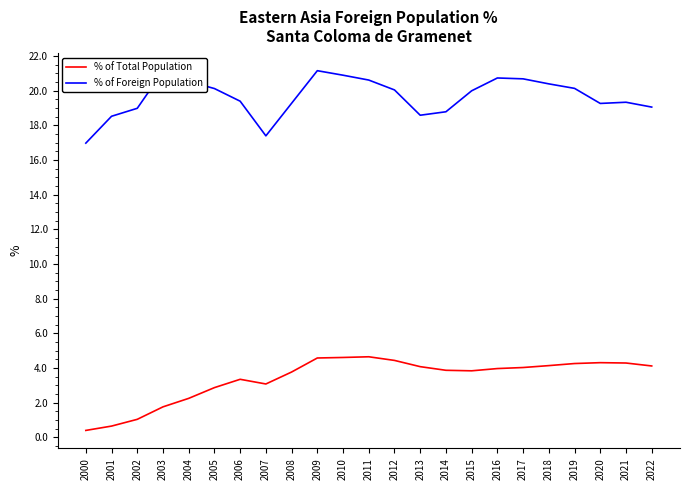

The value of % of Total Population at 2003 is 1.8. True or false?

True